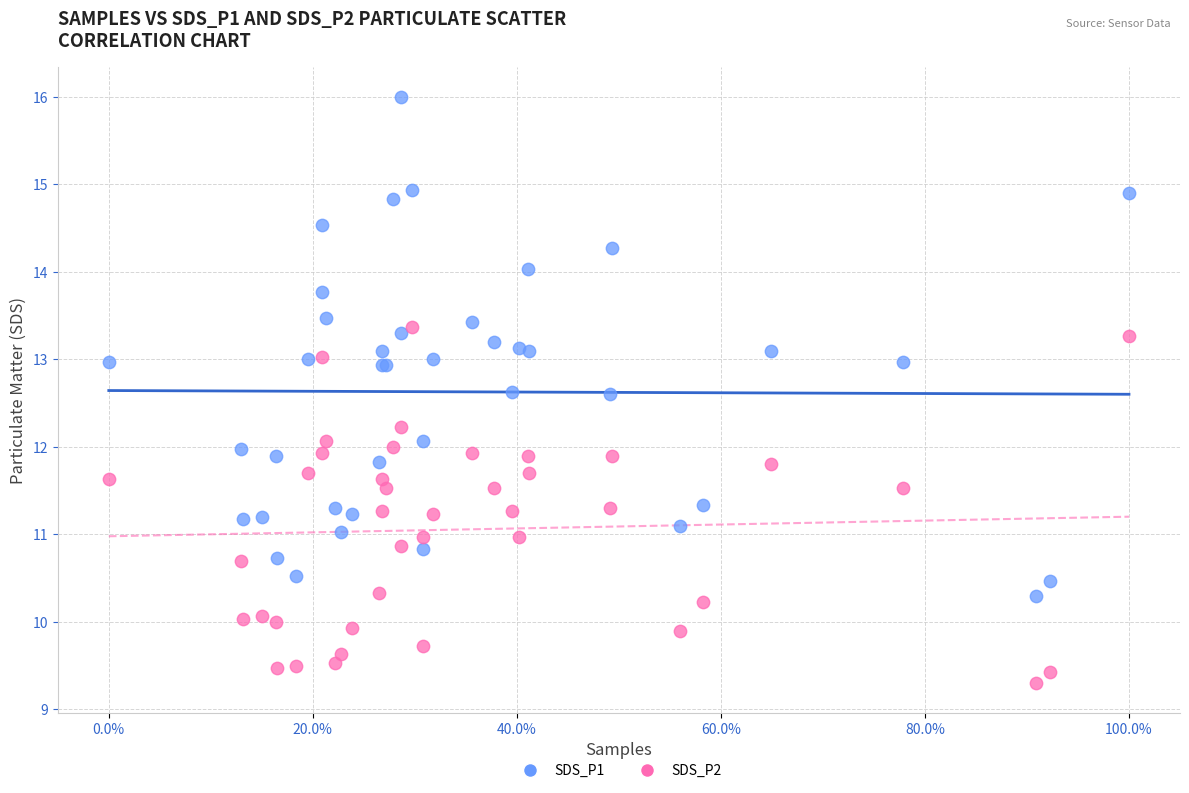

Which series contains the highest Y value?

SDS_P1